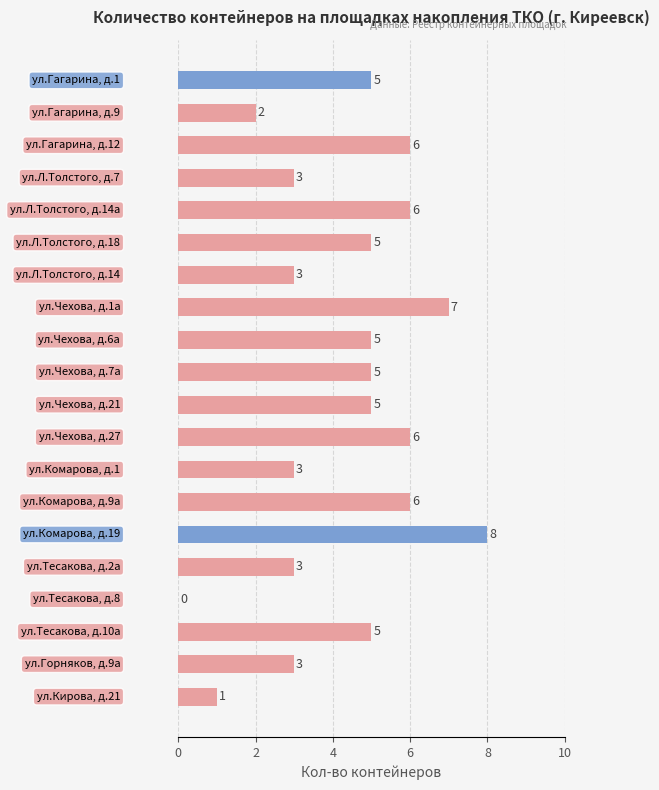

How many positive values are there?

19